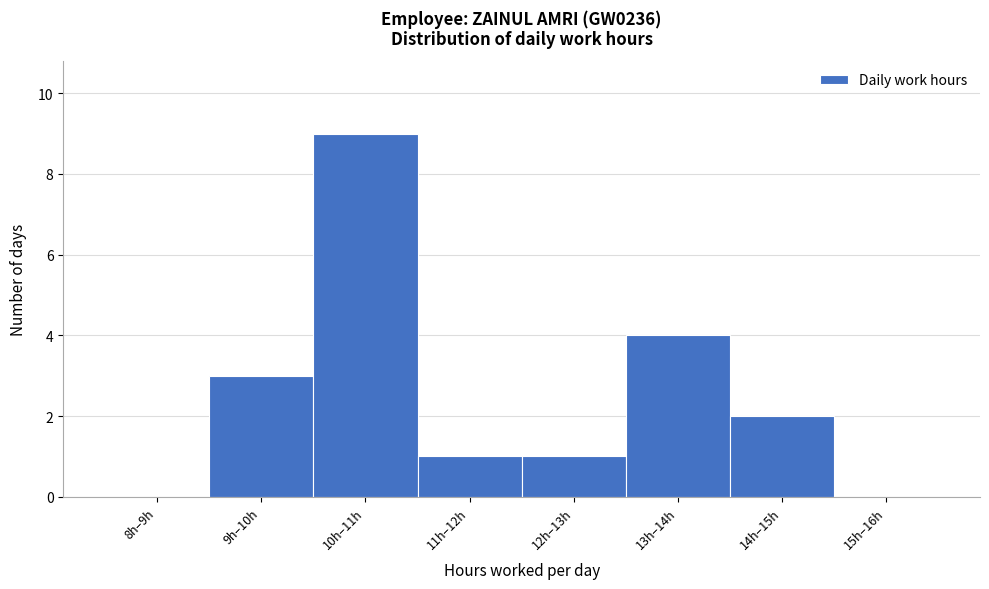

Reading left to right, list all the values displayed in this chart.

8h–9h=0	9h–10h=3	10h–11h=9	11h–12h=1	12h–13h=1	13h–14h=4	14h–15h=2	15h–16h=0